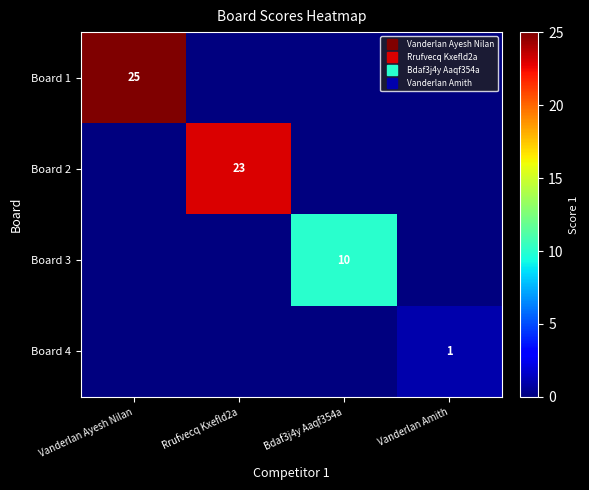

The value of Board 2 at Bdaf3j4y Aaqf354a is -10. True or false?

False